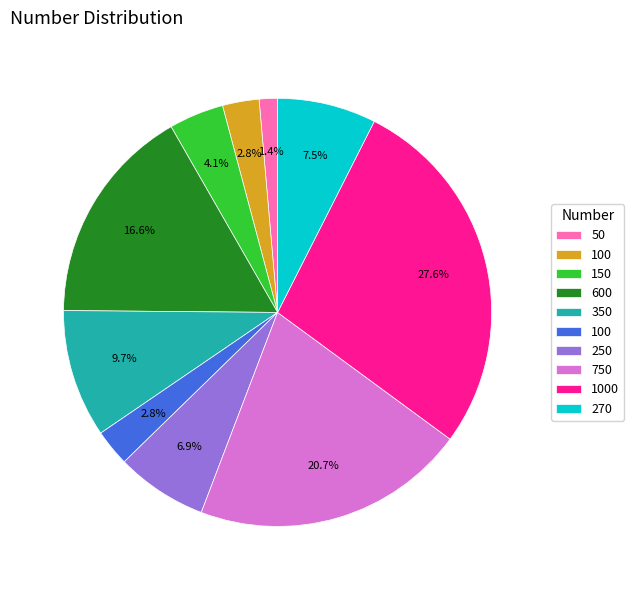

Does any single category account for the majority?

No